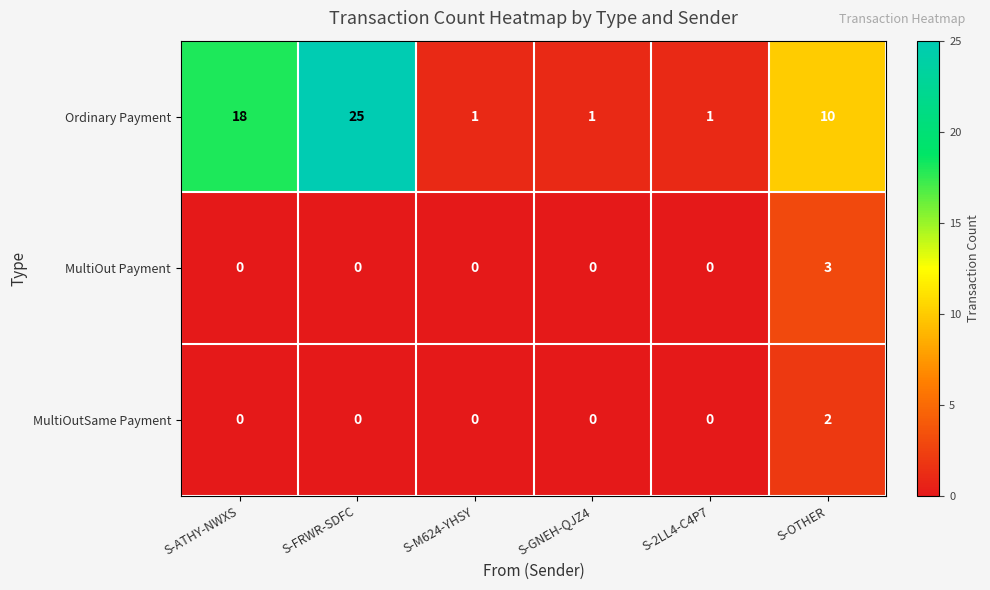

Reading right to left, extract all data points from this chart.

Ordinary Payment: 10	1	1	1	25	18
MultiOut Payment: 3	0	0	0	0	0
MultiOutSame Payment: 2	0	0	0	0	0